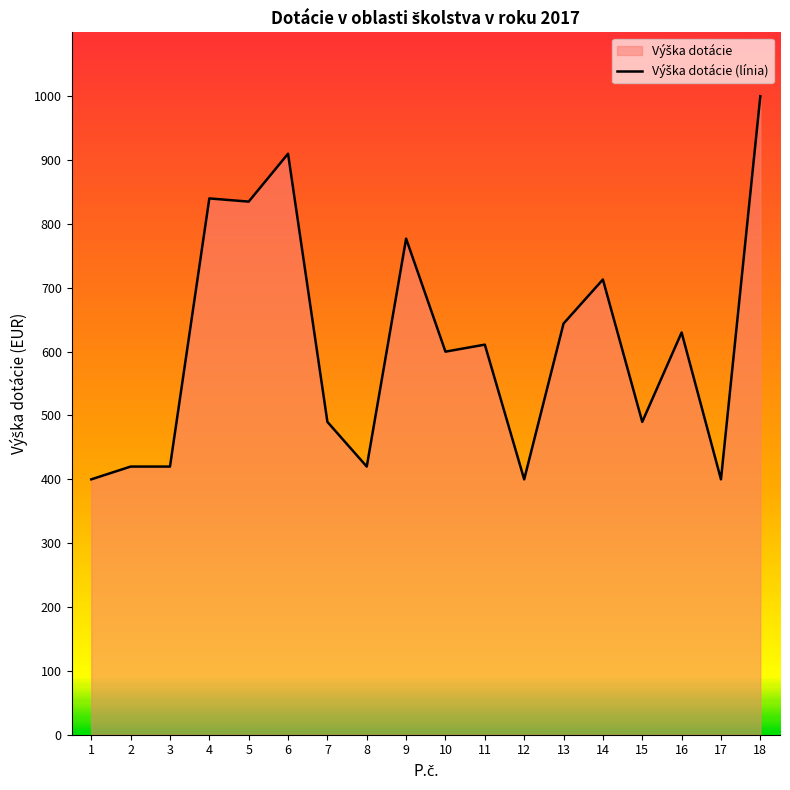

Approximately how many times larger is the value at 7 compared to 5?

0.6